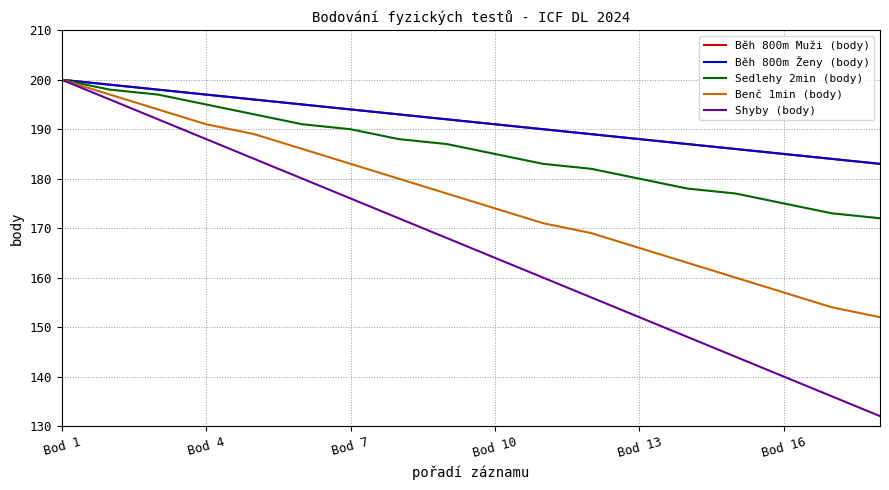

What is the smallest value displayed?

132